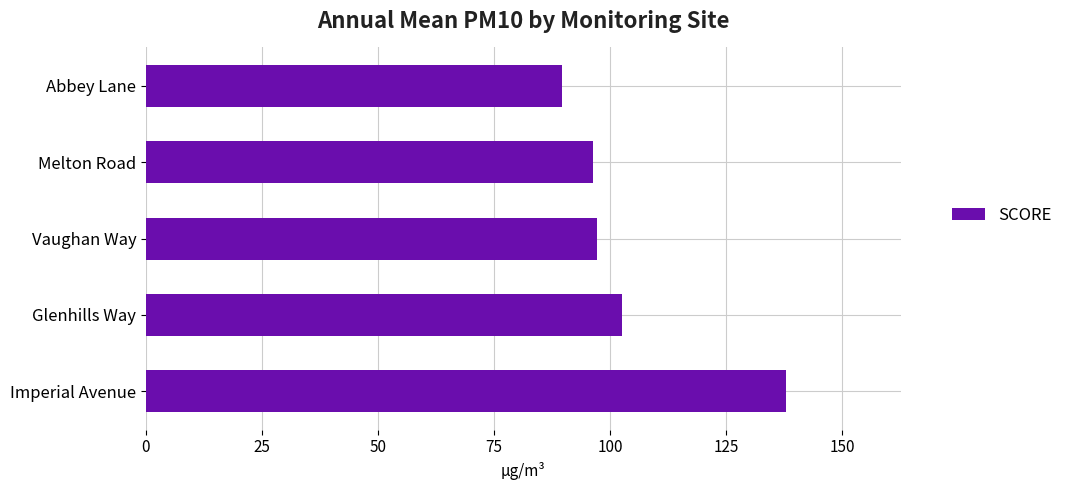

How many values exceed 97?

3